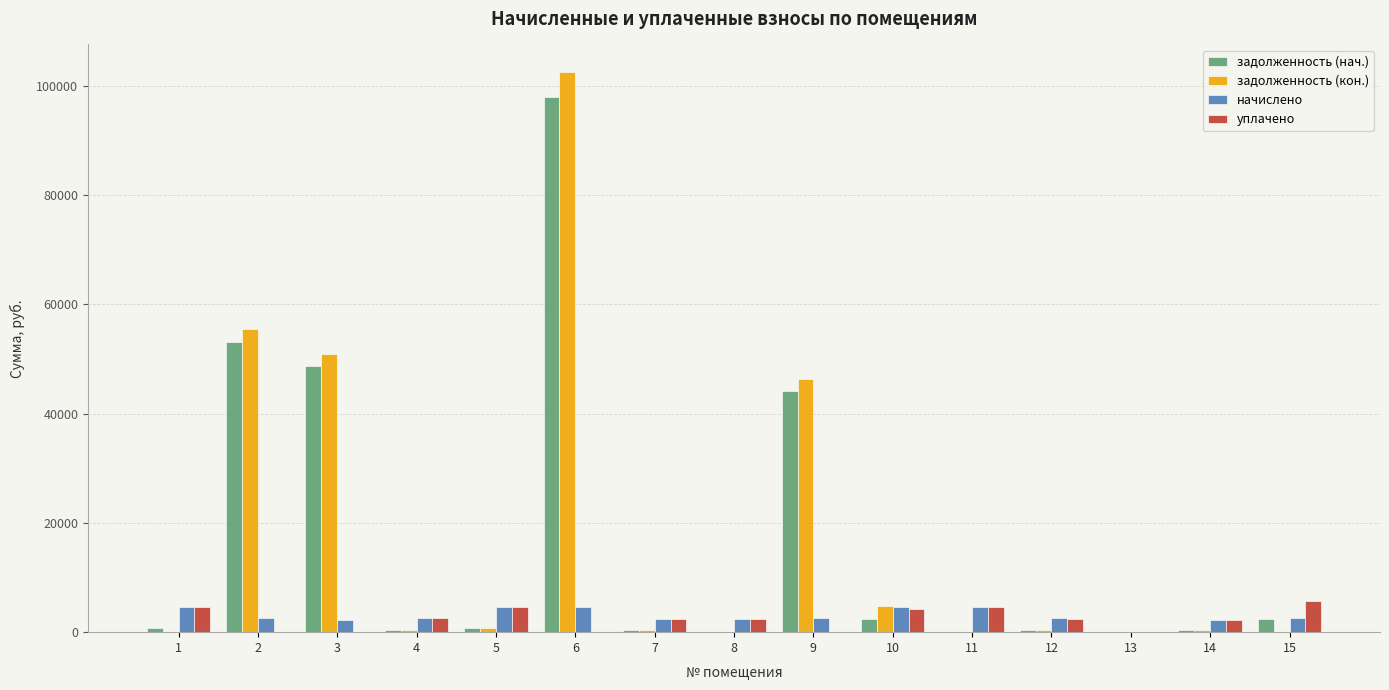

What is the total value across all series at 8?

4684.9